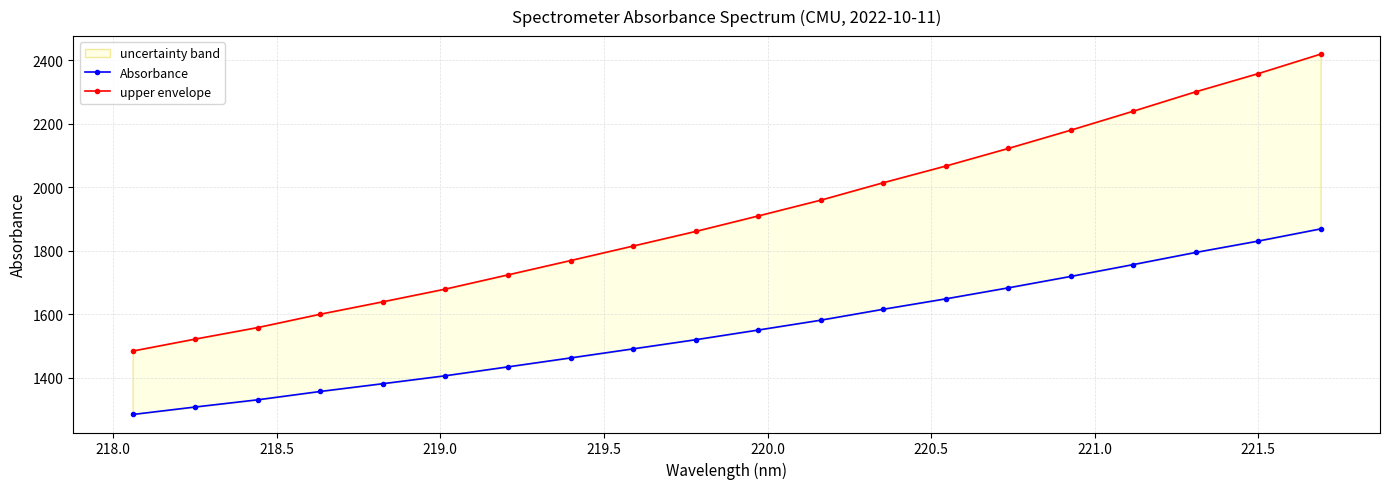

List the series in order of their peak value, highest first.

upper envelope, Absorbance